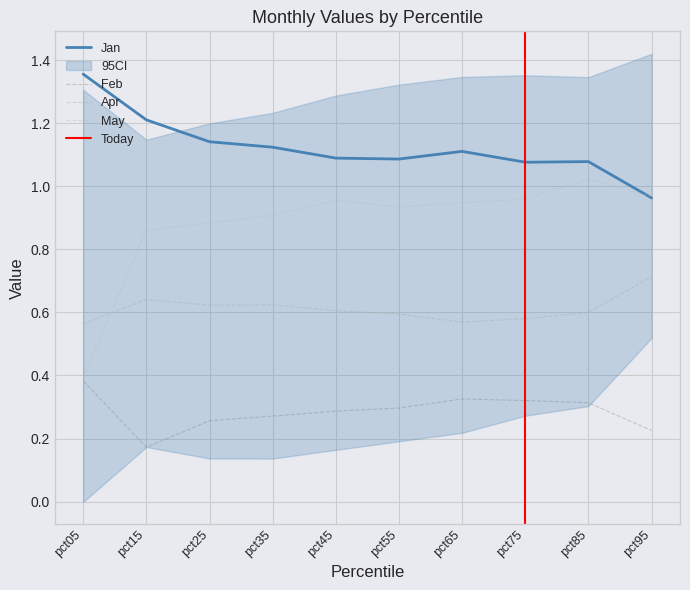

What is the greatest value displayed?

1.4